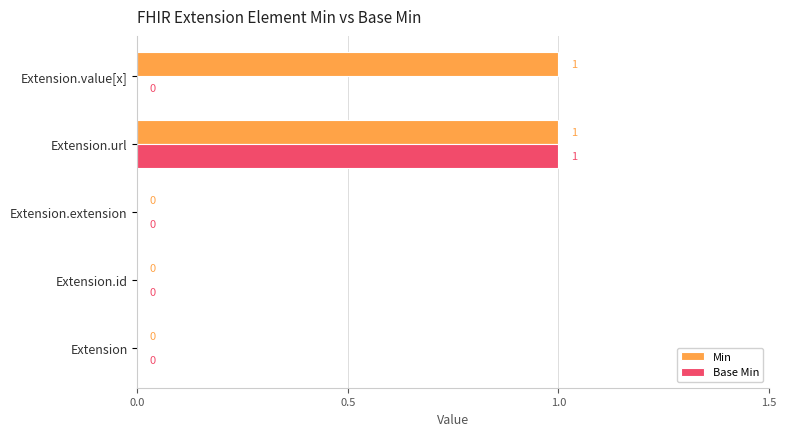

How many Min values are between 0 and 1?

5